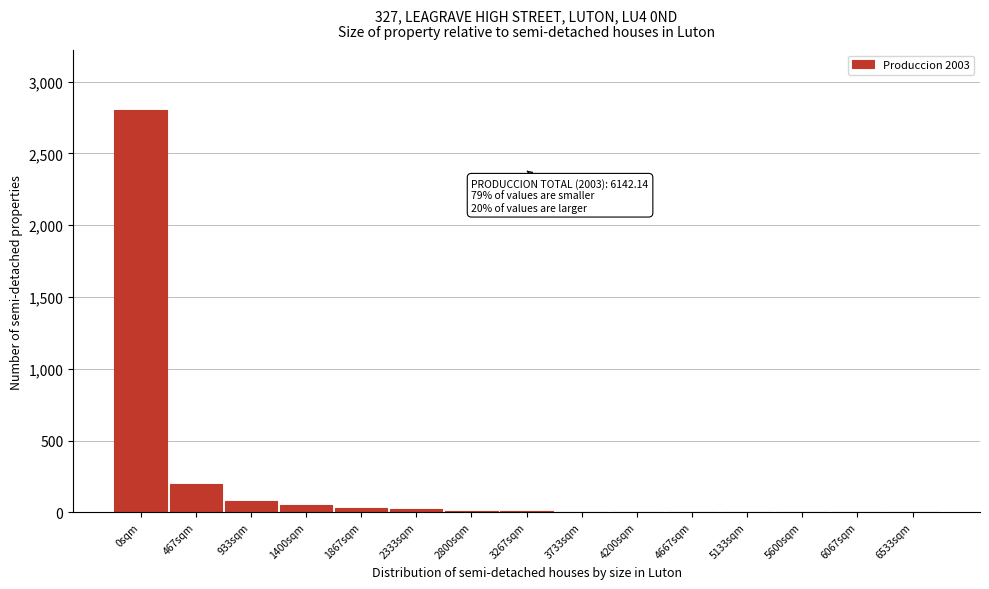

What is the sum of all values?

3210